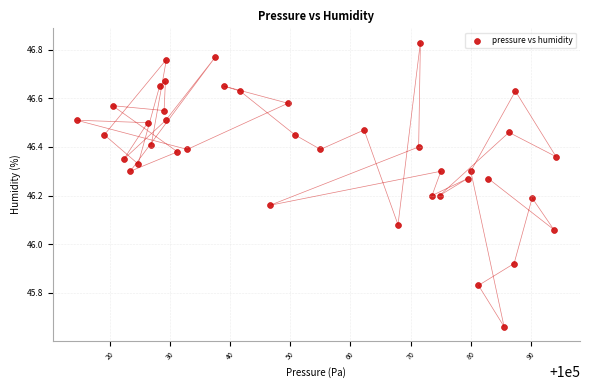

What is the range of Y values (max minus min)?

1.2